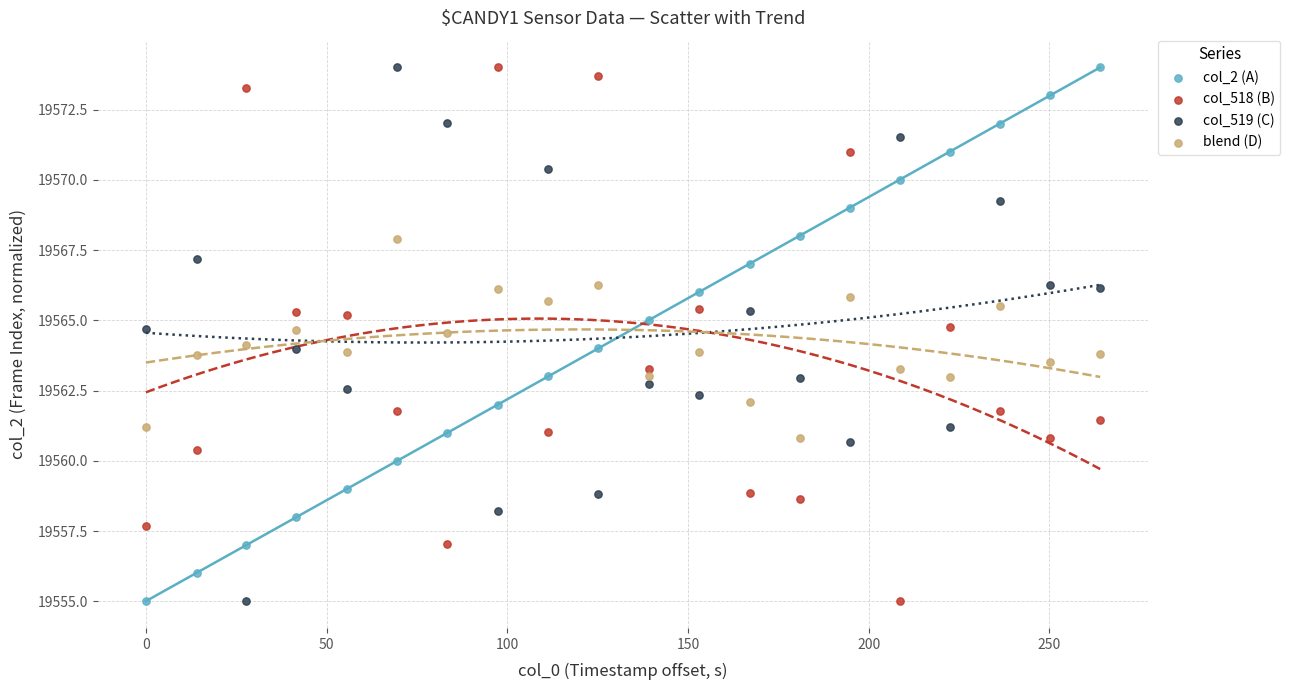

What is the X range (max minus min) for the scatter plot?

264.1